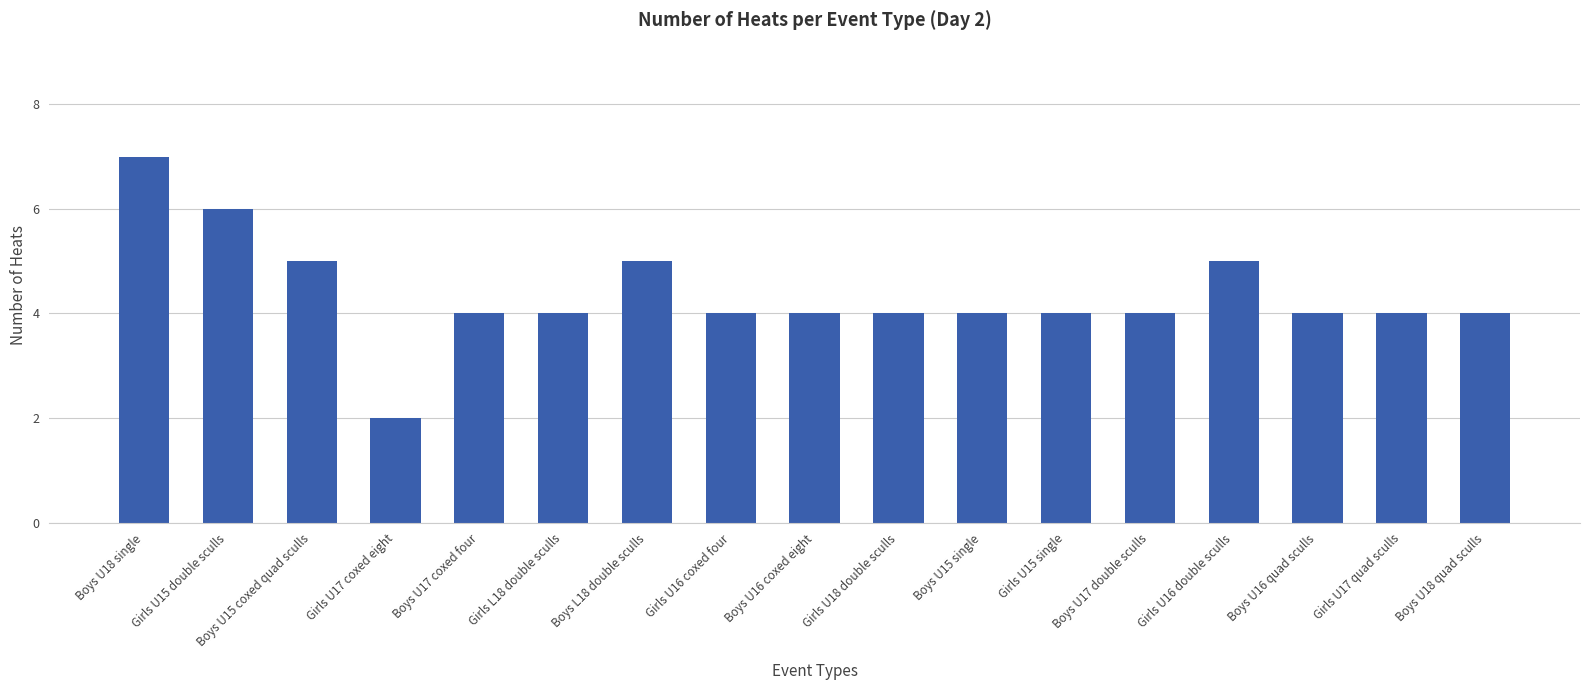

The value at Boys U16 quad sculls is 6. True or false?

False